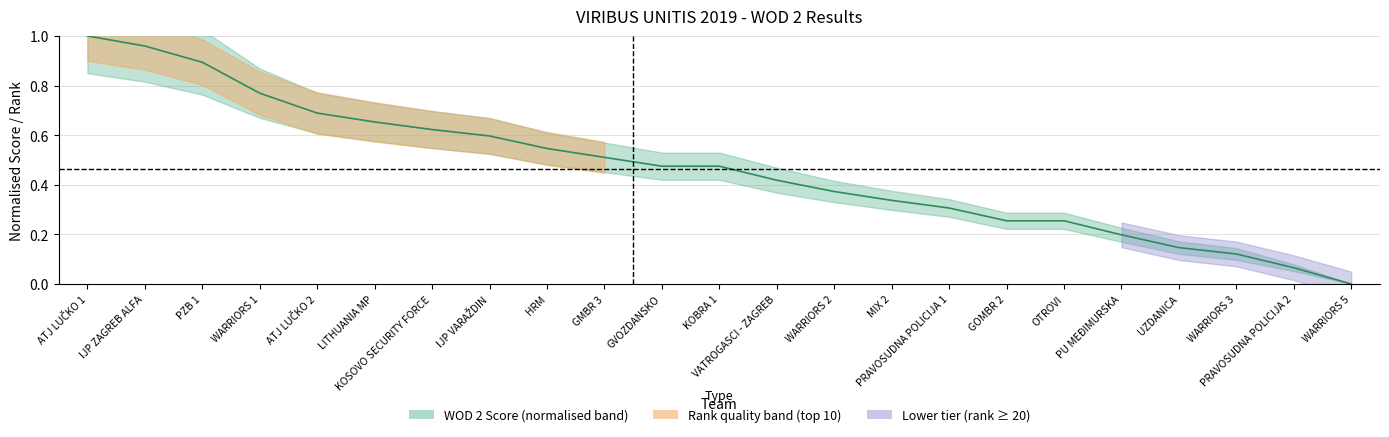

Reading left to right, transcribe all the data shown in this chart.

1.0	1.0	0.9	0.8	0.7	0.7	0.6	0.6	0.5	0.5	0.5	0.5	0.4	0.4	0.3	0.3	0.3	0.3	0.2	0.1	0.1	0.1	0.0